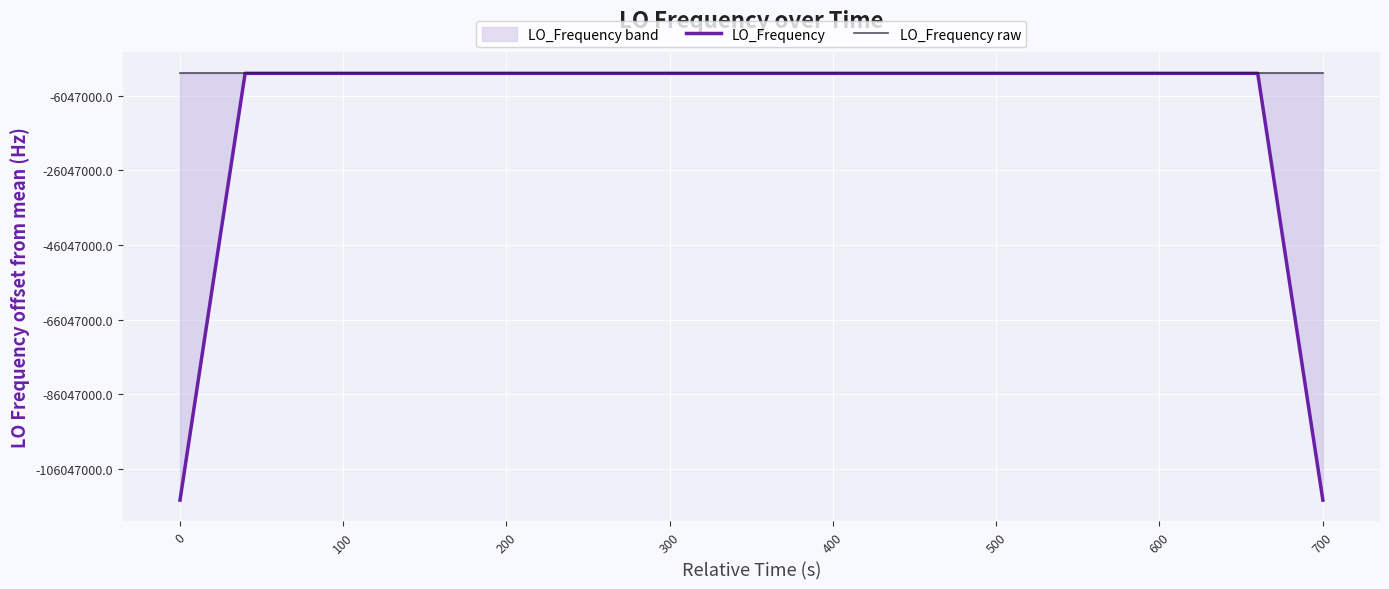

List the series in order of their peak value, highest first.

LO_Frequency raw, LO_Frequency